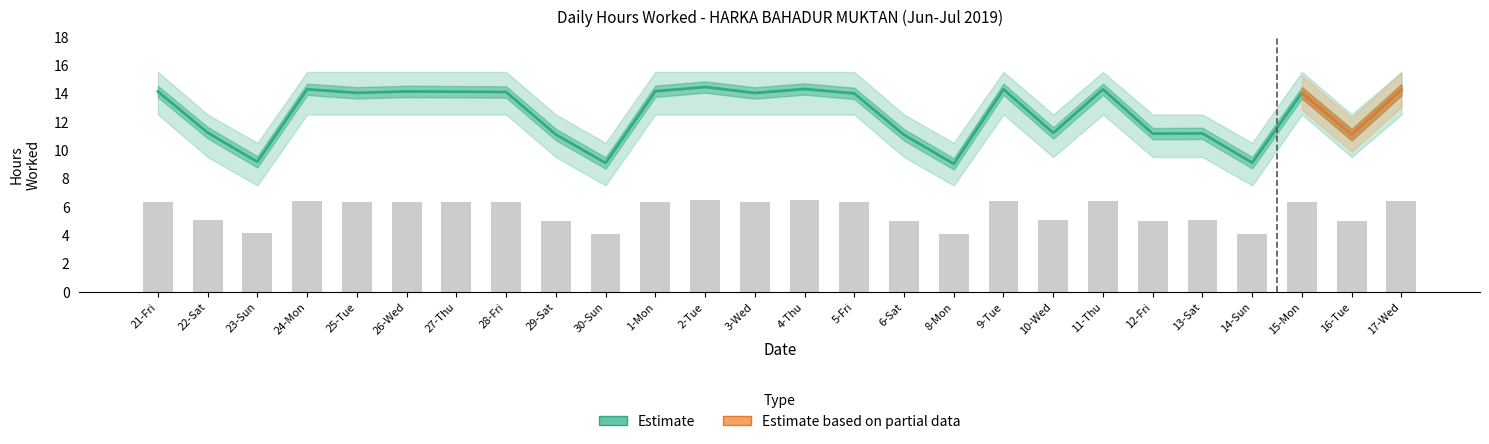

Which category has the lowest value in the Lower Band series?

23-Sun